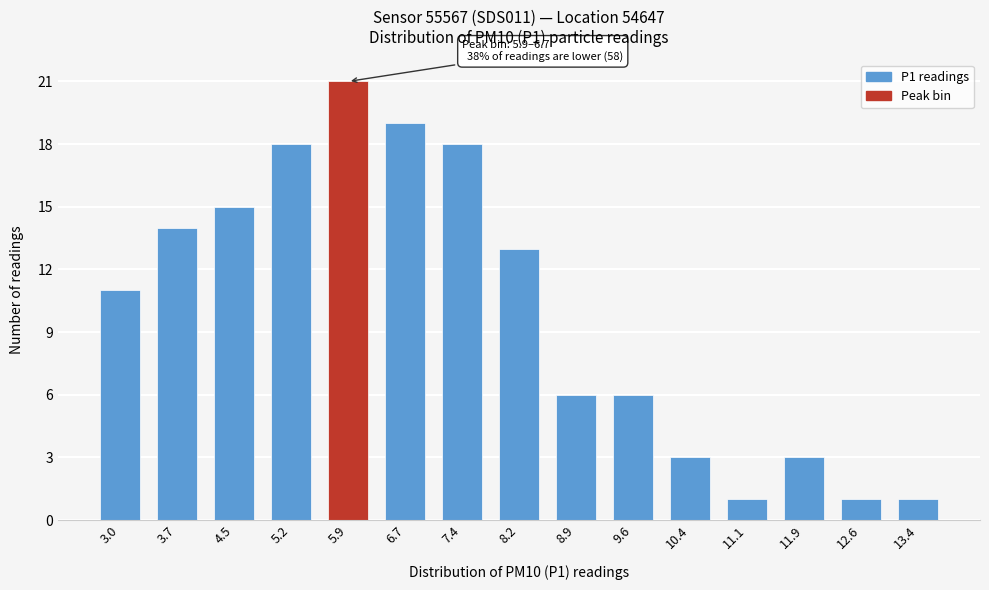

Reading left to right, extract all data points from this chart.

3.0=11	3.7=14	4.5=15	5.2=18	5.9=21	6.7=19	7.4=18	8.2=13	8.9=6	9.6=6	10.4=3	11.1=1	11.9=3	12.6=1	13.4=1